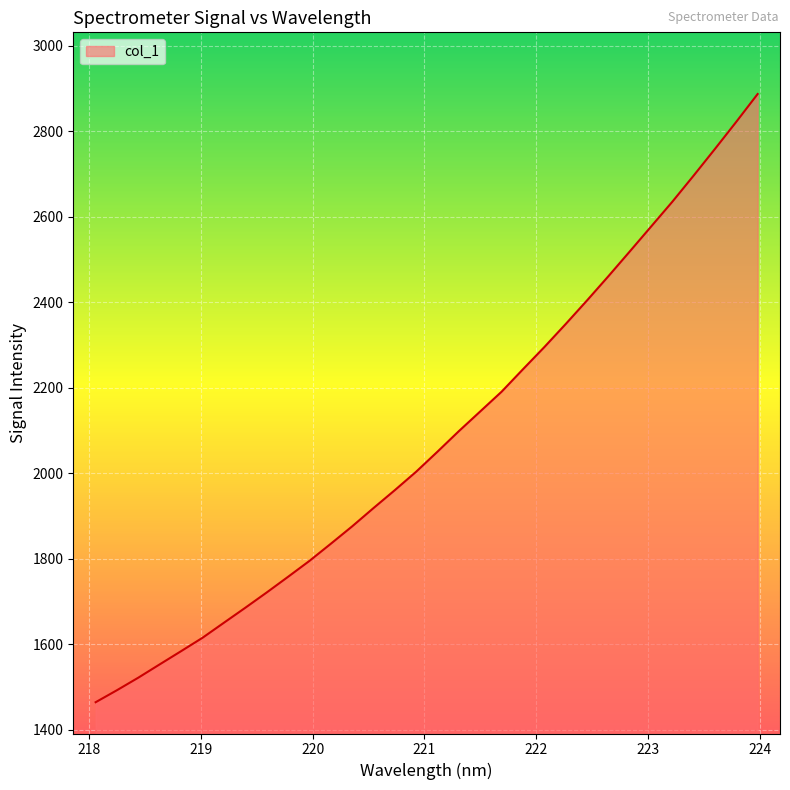

What is the minimum value shown in the chart?

1464.0